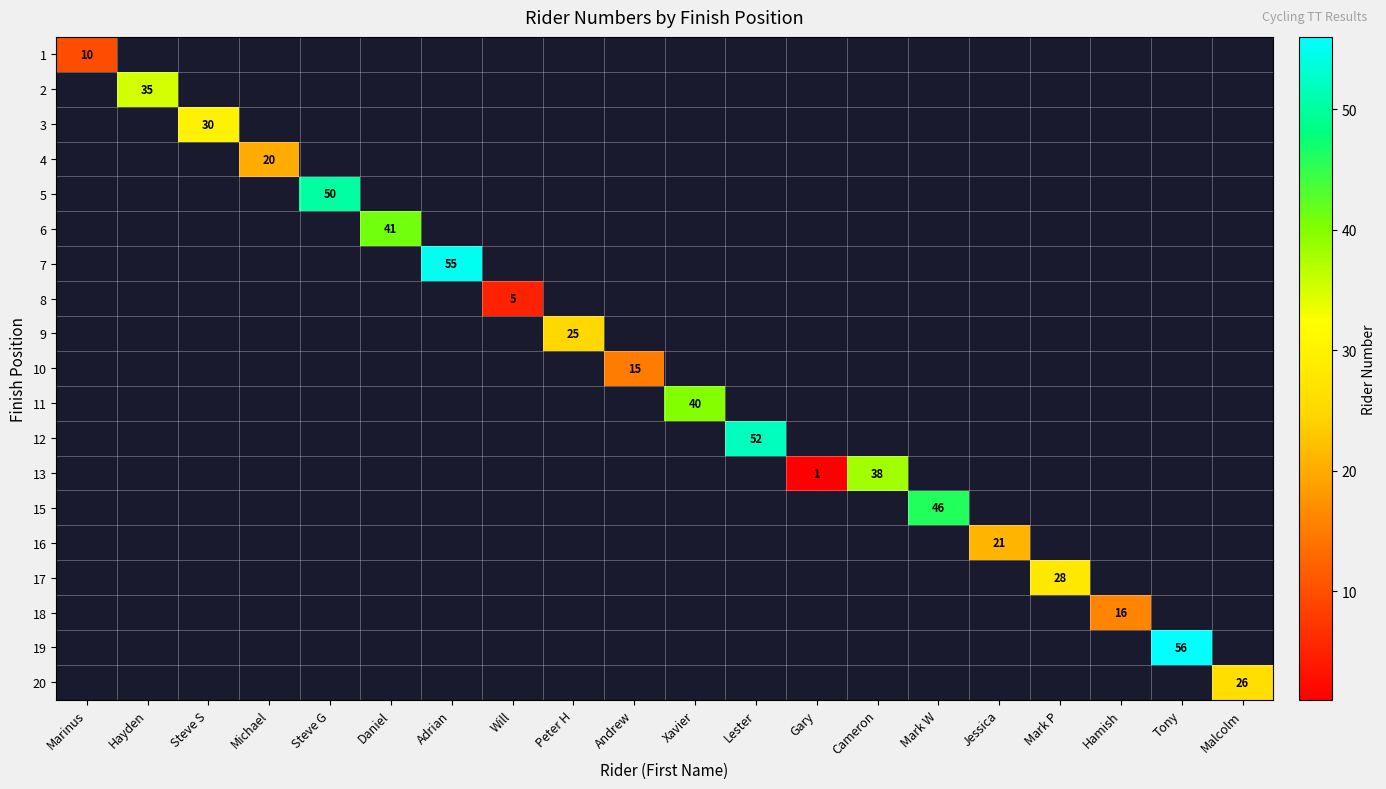

At Lester, list the series in order from largest to smallest.

1, 2, 3, 4, 5, 6, 7, 8, 9, 10, 11, 12, 13, 15, 16, 17, 18, 19, 20